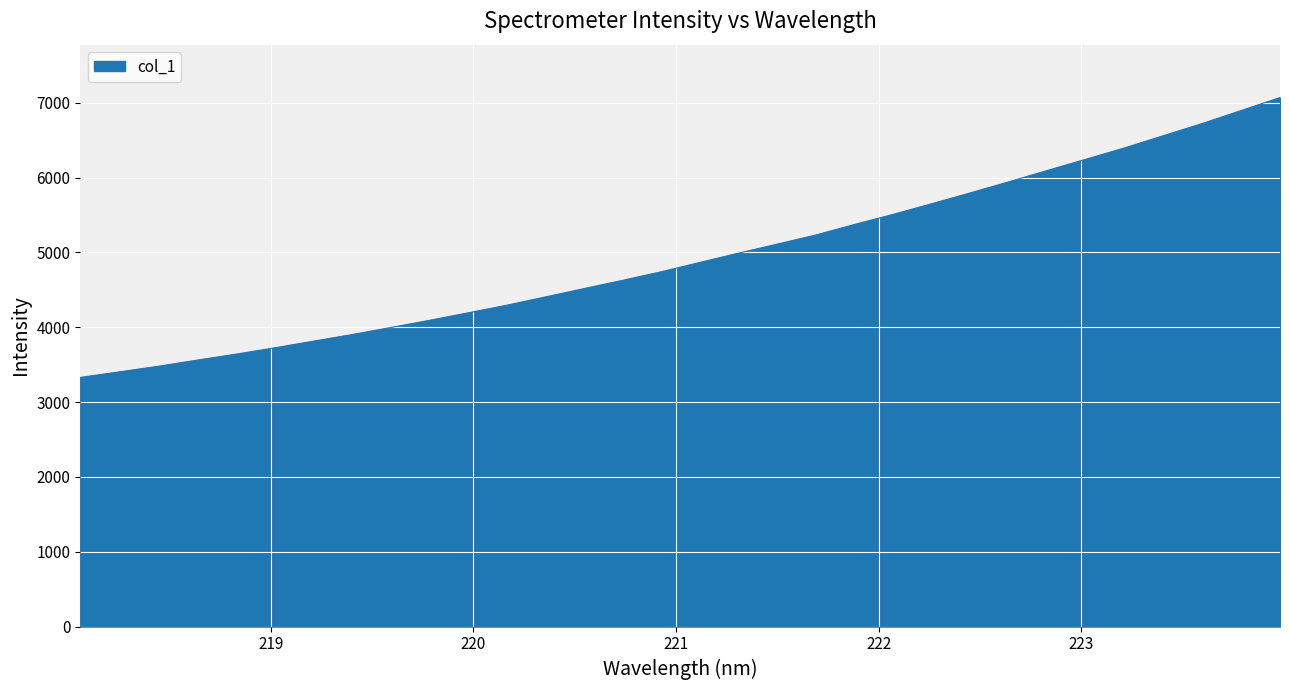

What is the minimum value shown in the chart?

3328.7